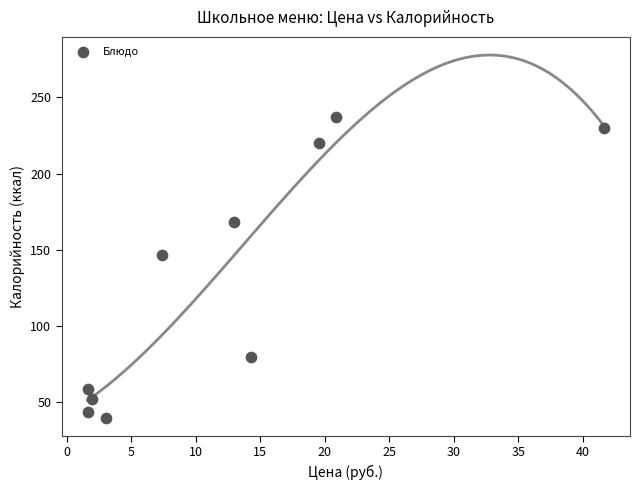

What Y value in the scatter plot is closest to 138?

146.6